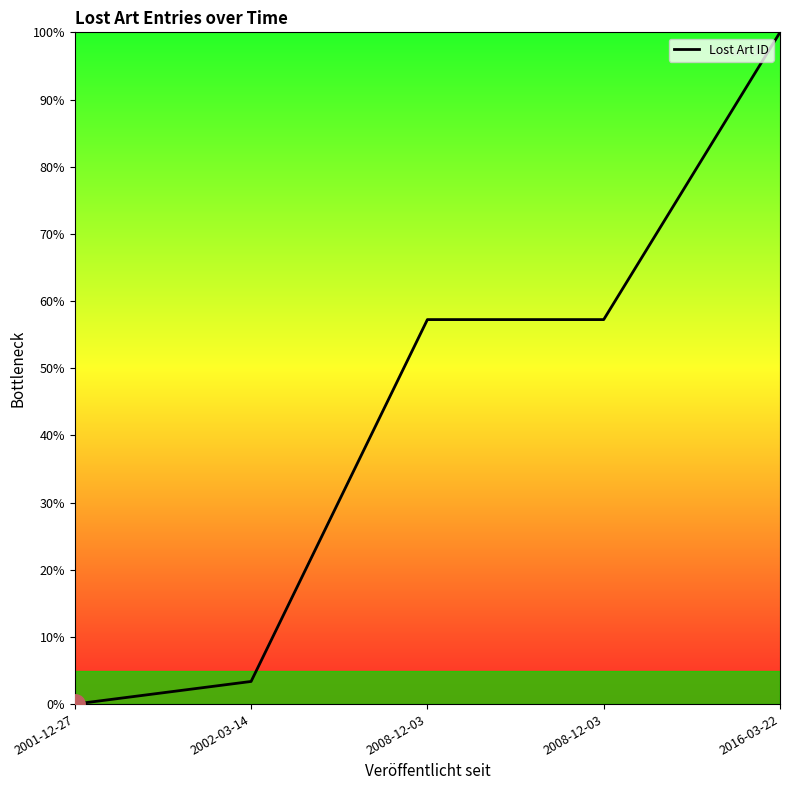

What is the difference between the maximum and minimum values?

100.0